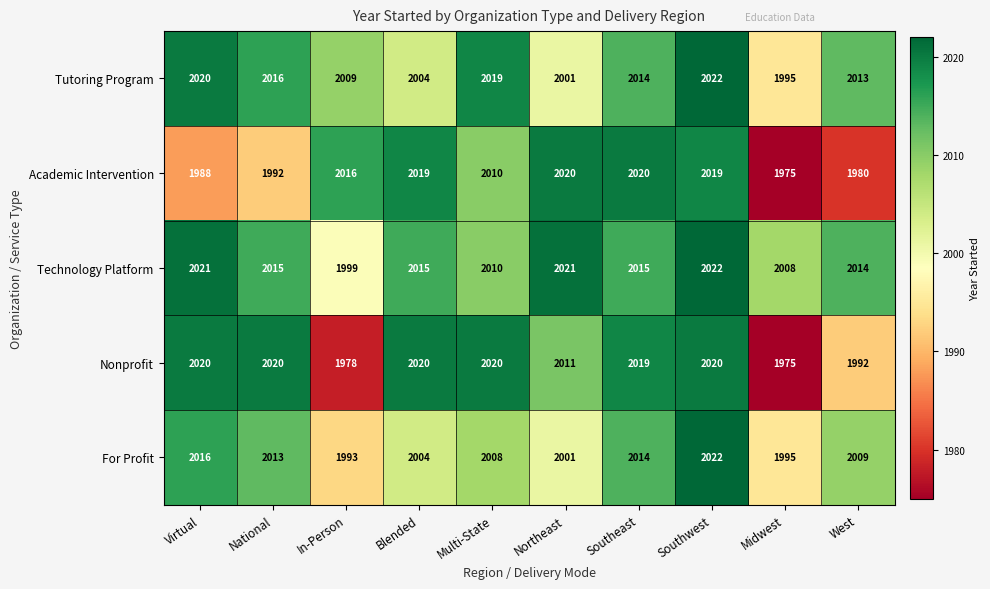

True or false: Technology Platform has a value of 2022 at Southwest.

True